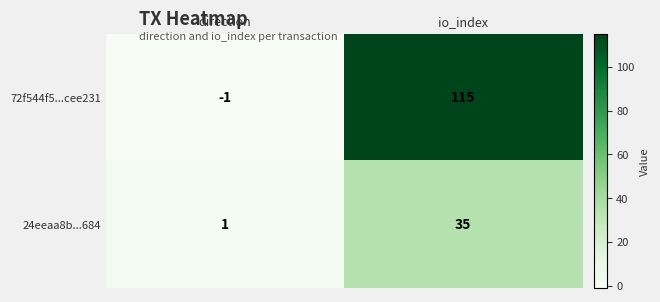

Reading right to left, transcribe all the data shown in this chart.

72f544f5...cee231: 115	-1
24eeaa8b...684: 35	1